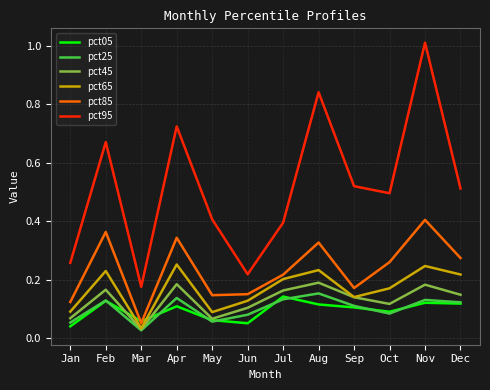

True or false: pct95 and pct45 intersect in this chart.

False